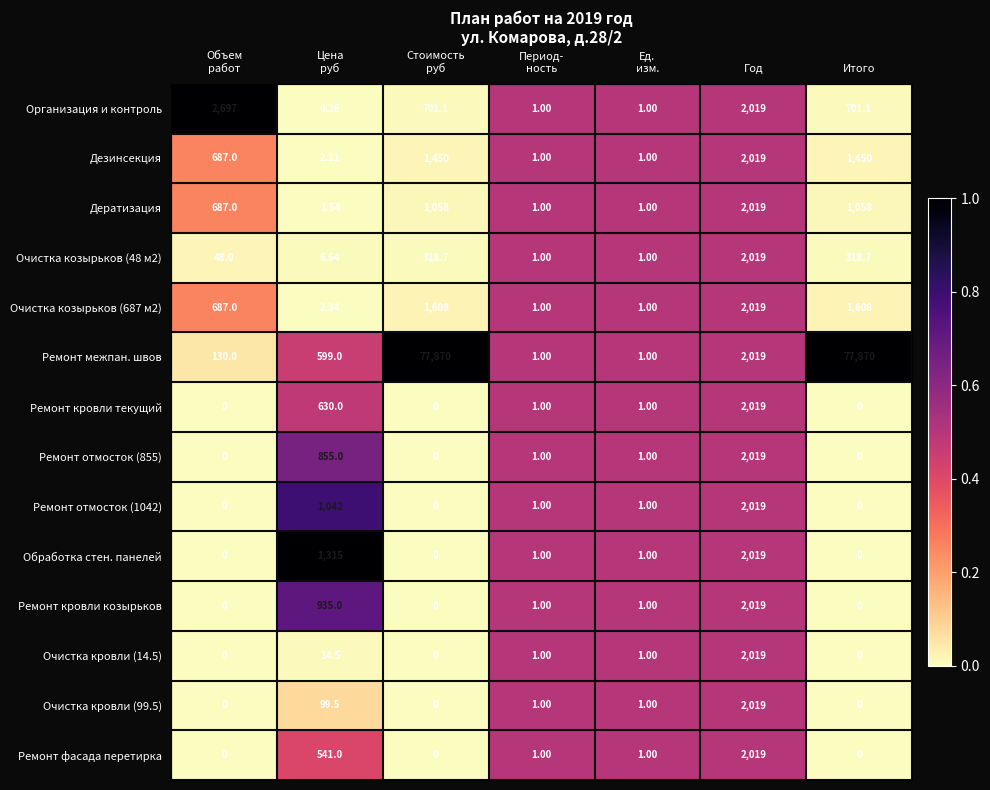

Which series has the widest spread of values?

Ремонт межпан. швов